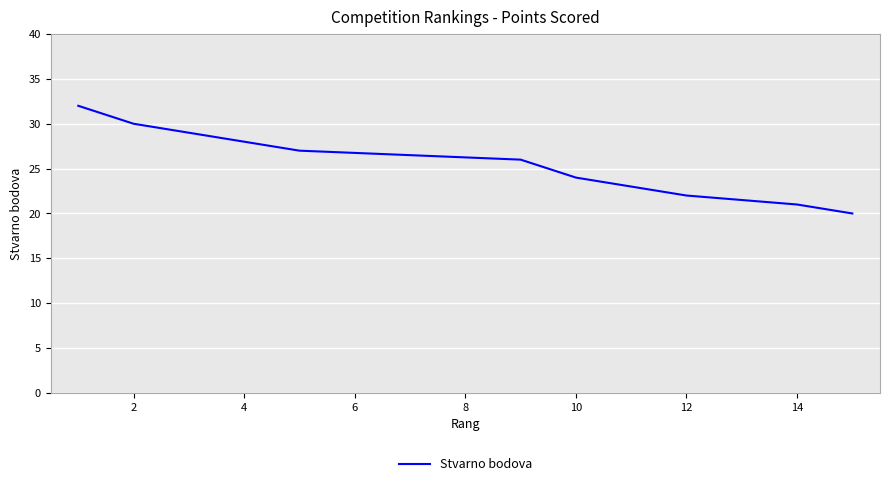

What is the difference between the maximum and minimum values?

12